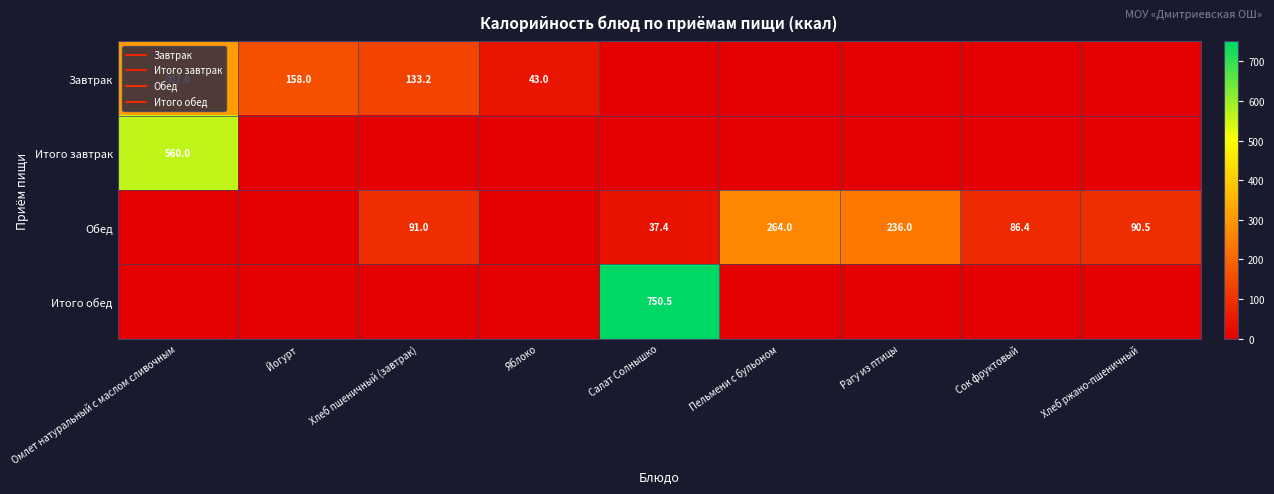

At how many categories does at least one series exceed 632?

1